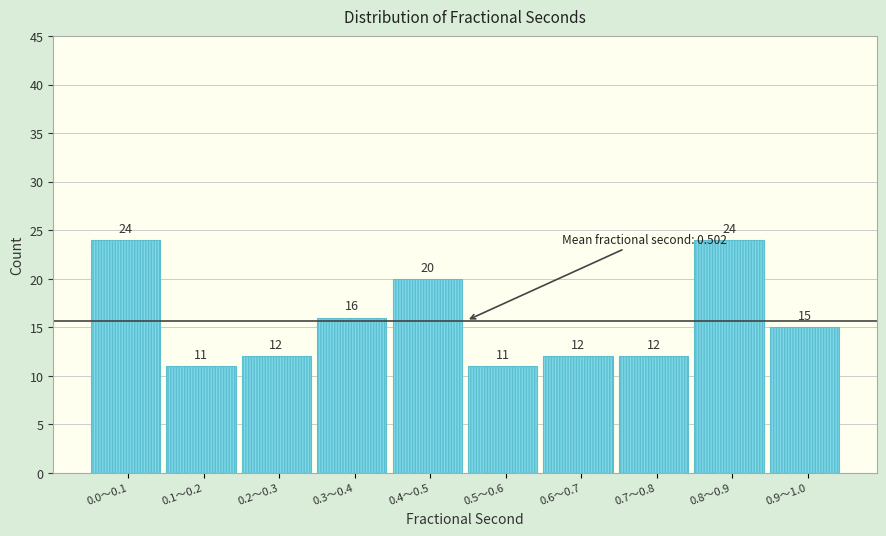

Reading right to left, what are all the values shown in this chart?

0.9〜1.0=15	0.8〜0.9=24	0.7〜0.8=12	0.6〜0.7=12	0.5〜0.6=11	0.4〜0.5=20	0.3〜0.4=16	0.2〜0.3=12	0.1〜0.2=11	0.0〜0.1=24